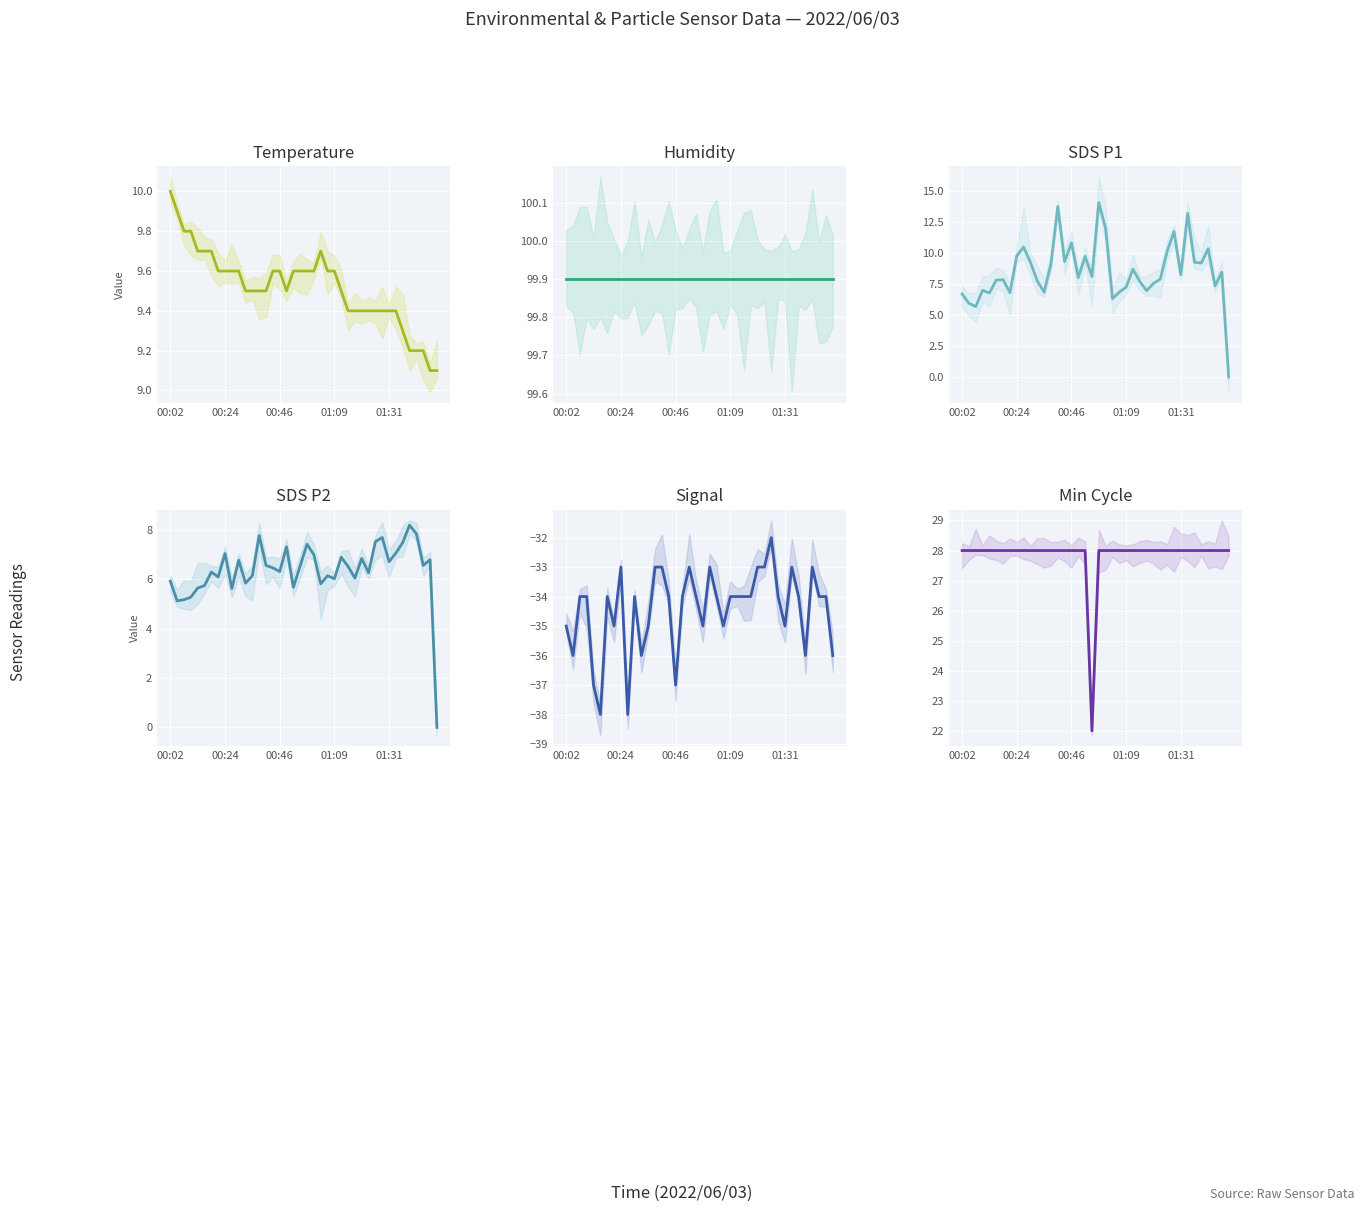

Rank the series by their maximum value, from highest to lowest.

Humidity, Min_cycle, SDS_P1, Temp, SDS_P2, Signal